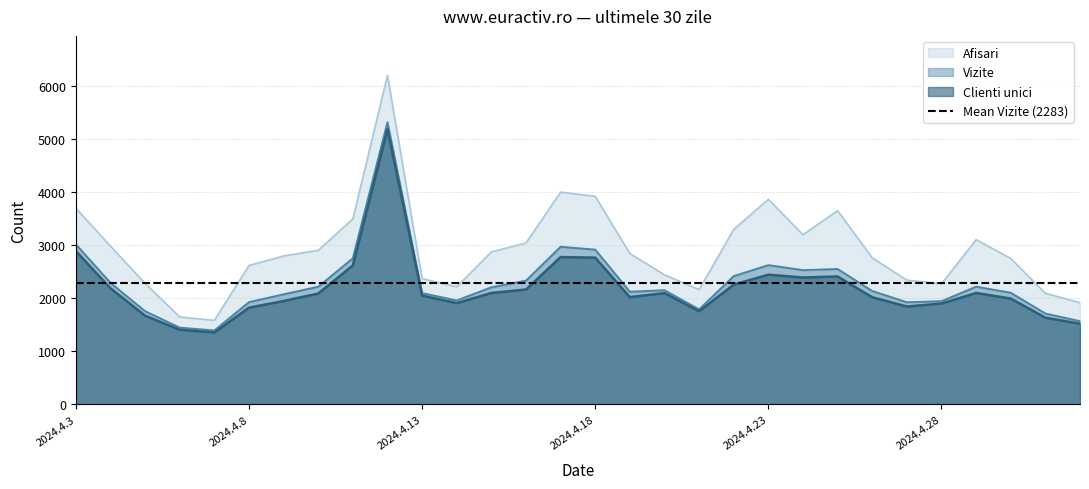

What is the difference between the Vizite values at 2024.4.28 and 2024.4.27?

20